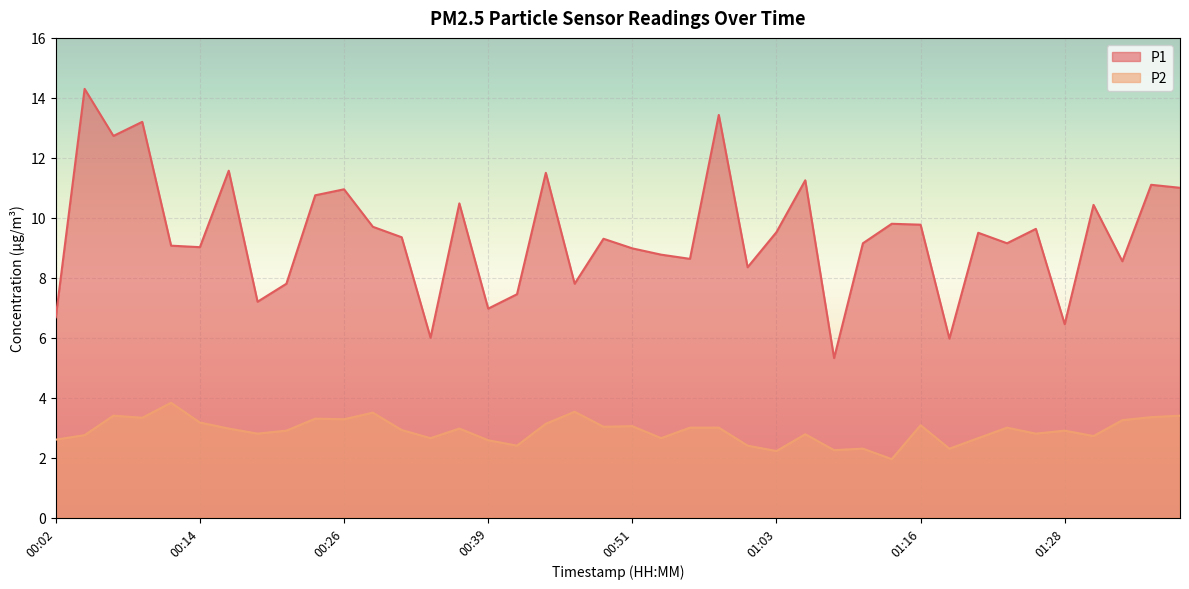

What are all the series names shown in the legend?

P1, P2